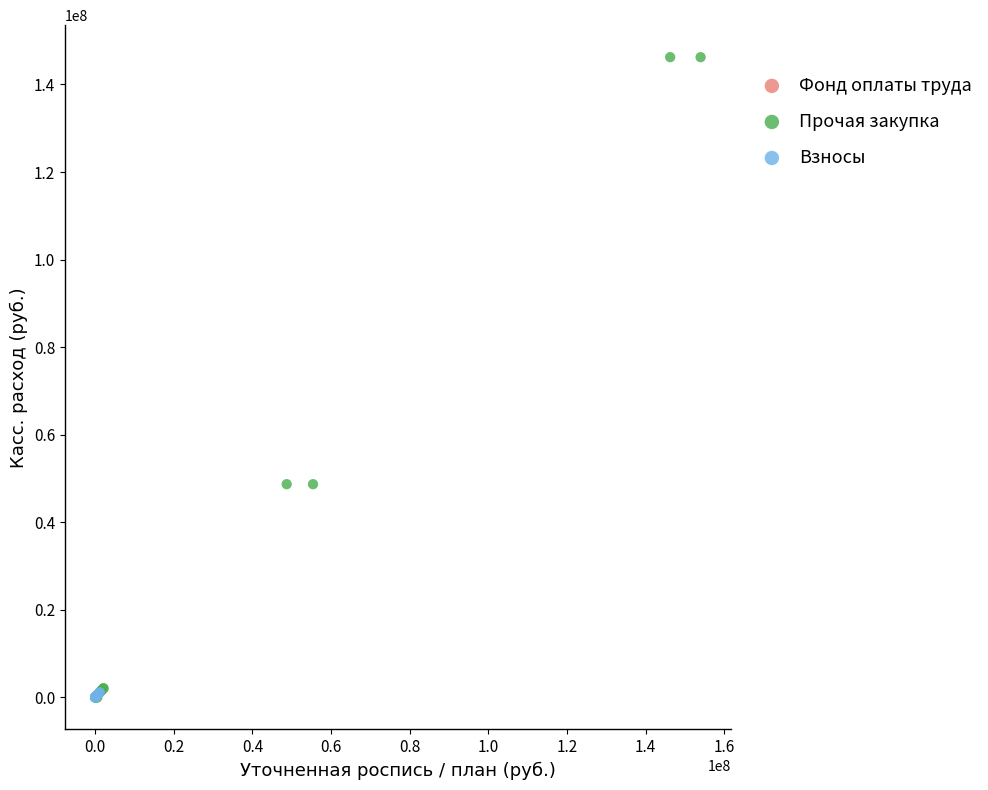

What are all the series names shown in the legend?

Фонд оплаты труда, Прочая закупка, Взносы